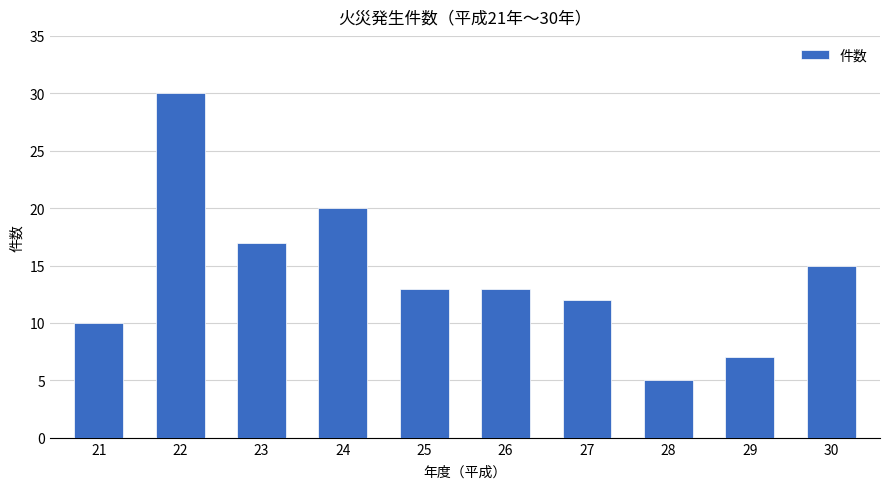

True or false: the data shows 30 at 22.

True